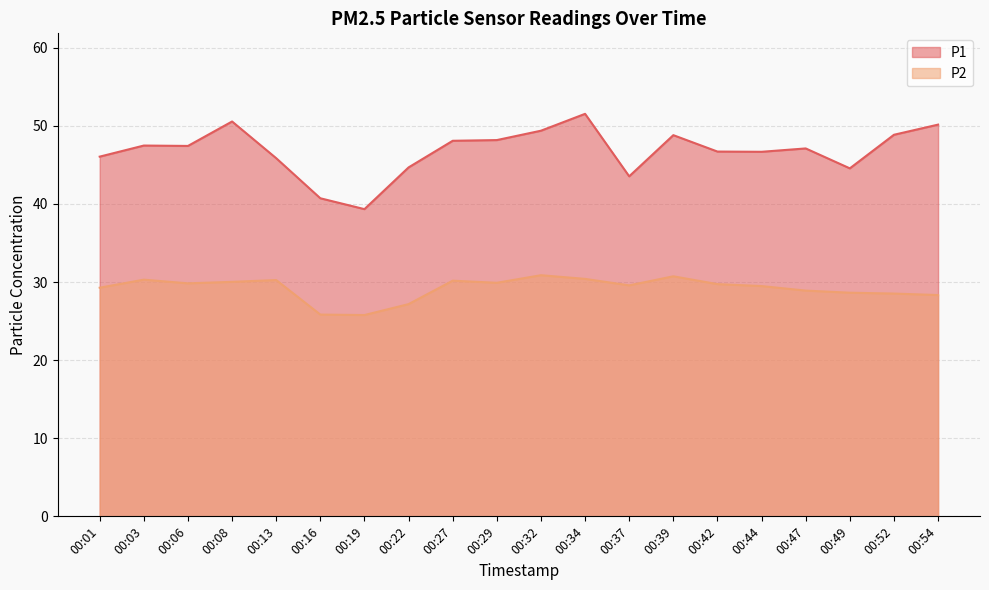

Reading left to right, list all the values displayed in this chart.

P1: 46.0	47.5	47.4	50.5	45.9	40.7	39.3	44.7	48.1	48.2	49.4	51.5	43.5	48.8	46.7	46.7	47.1	44.5	48.9	50.1
P2: 29.3	30.3	29.8	30.0	30.2	25.8	25.8	27.2	30.2	29.9	30.9	30.4	29.6	30.7	29.7	29.5	28.9	28.6	28.5	28.3